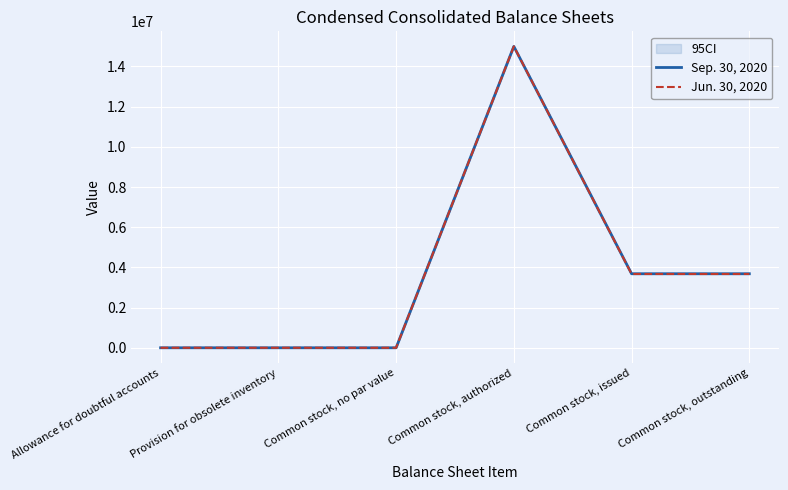

At which category is the sum across all series the highest?

Common stock, authorized